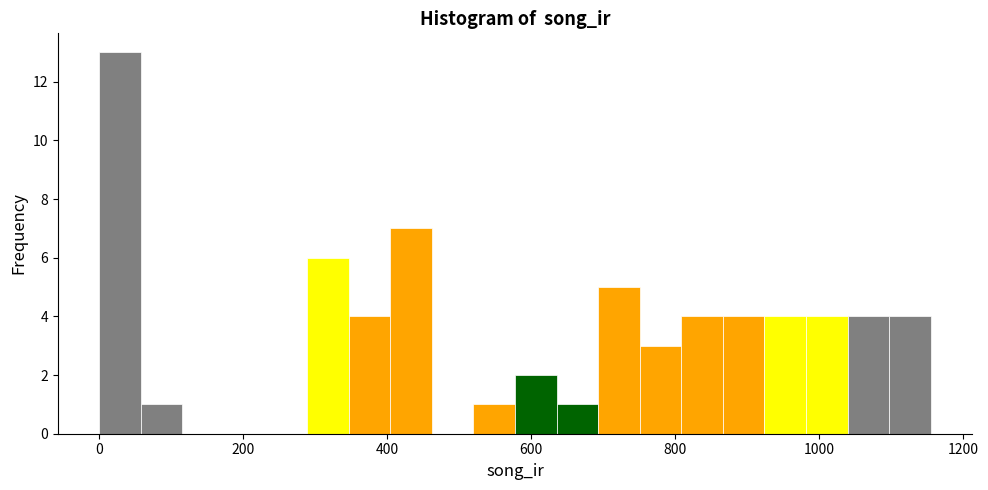

Around what value on the x-axis is the tallest bar? Give the approximate position of its centre, as read against the axis.

20